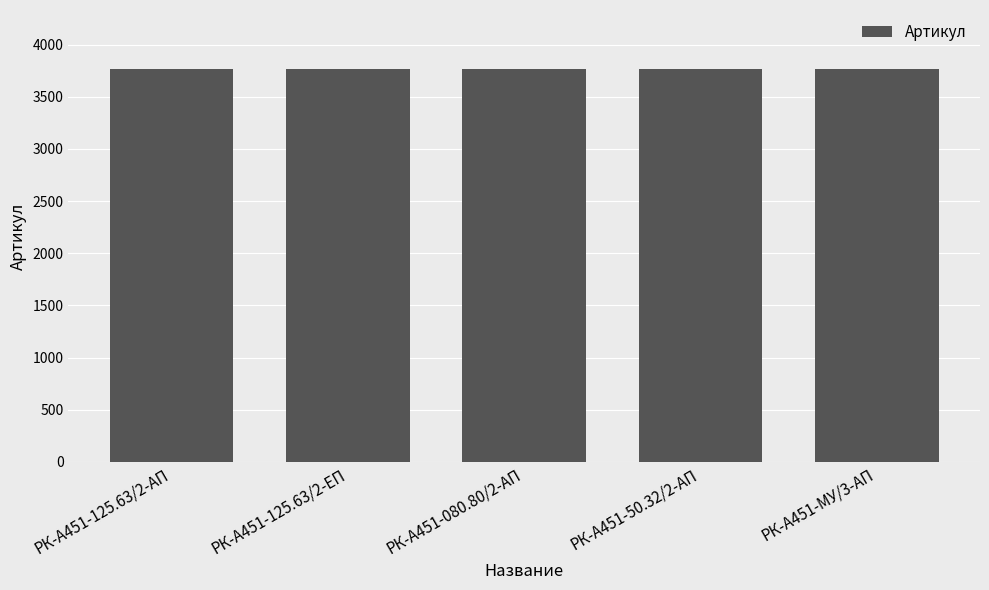

Read the value at РК-А451-МУ/3-АП.

3766